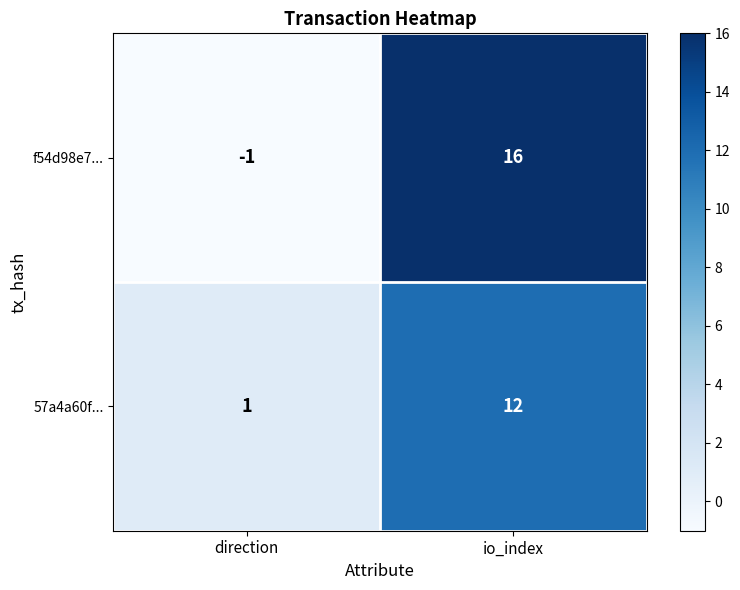

The value of f54d98e7... at io_index is 11. True or false?

False